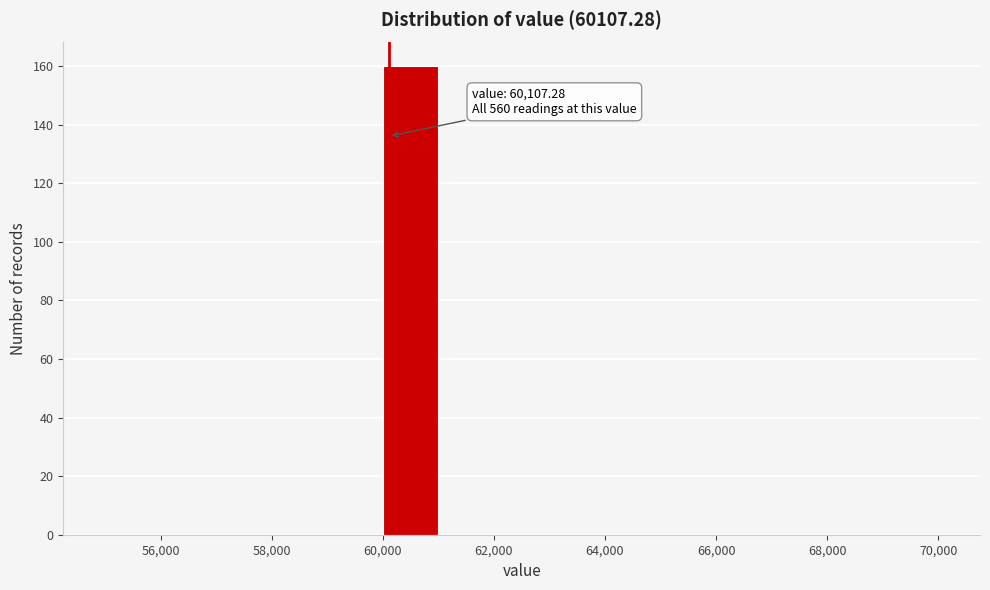

Over which range of the x-axis is the bar tallest?

60000 to 61000